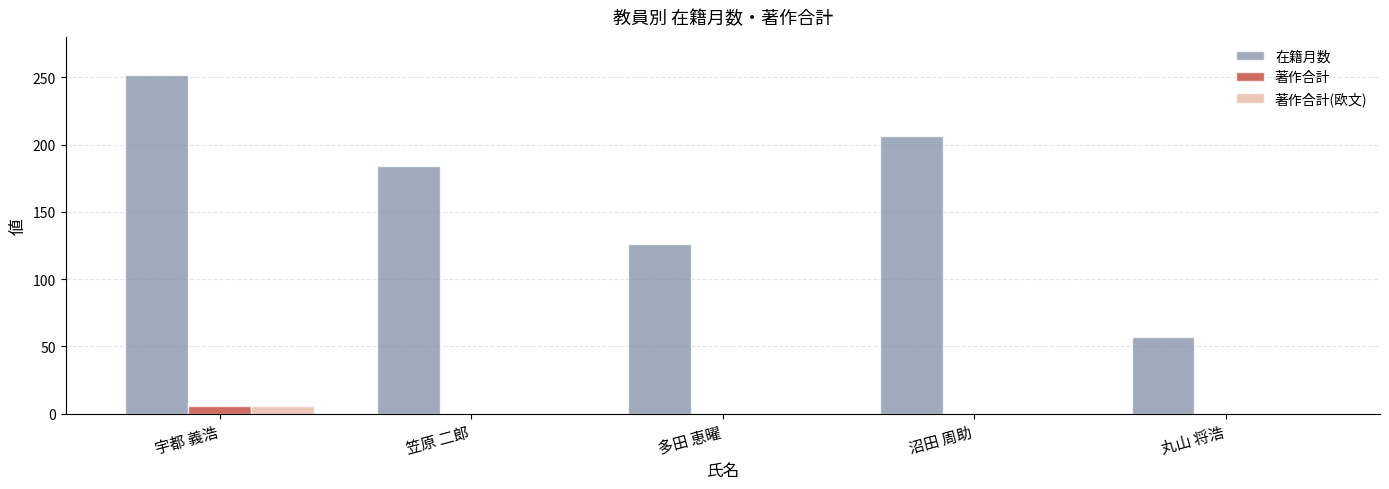

What is the highest value of the 在籍月数 series?

252